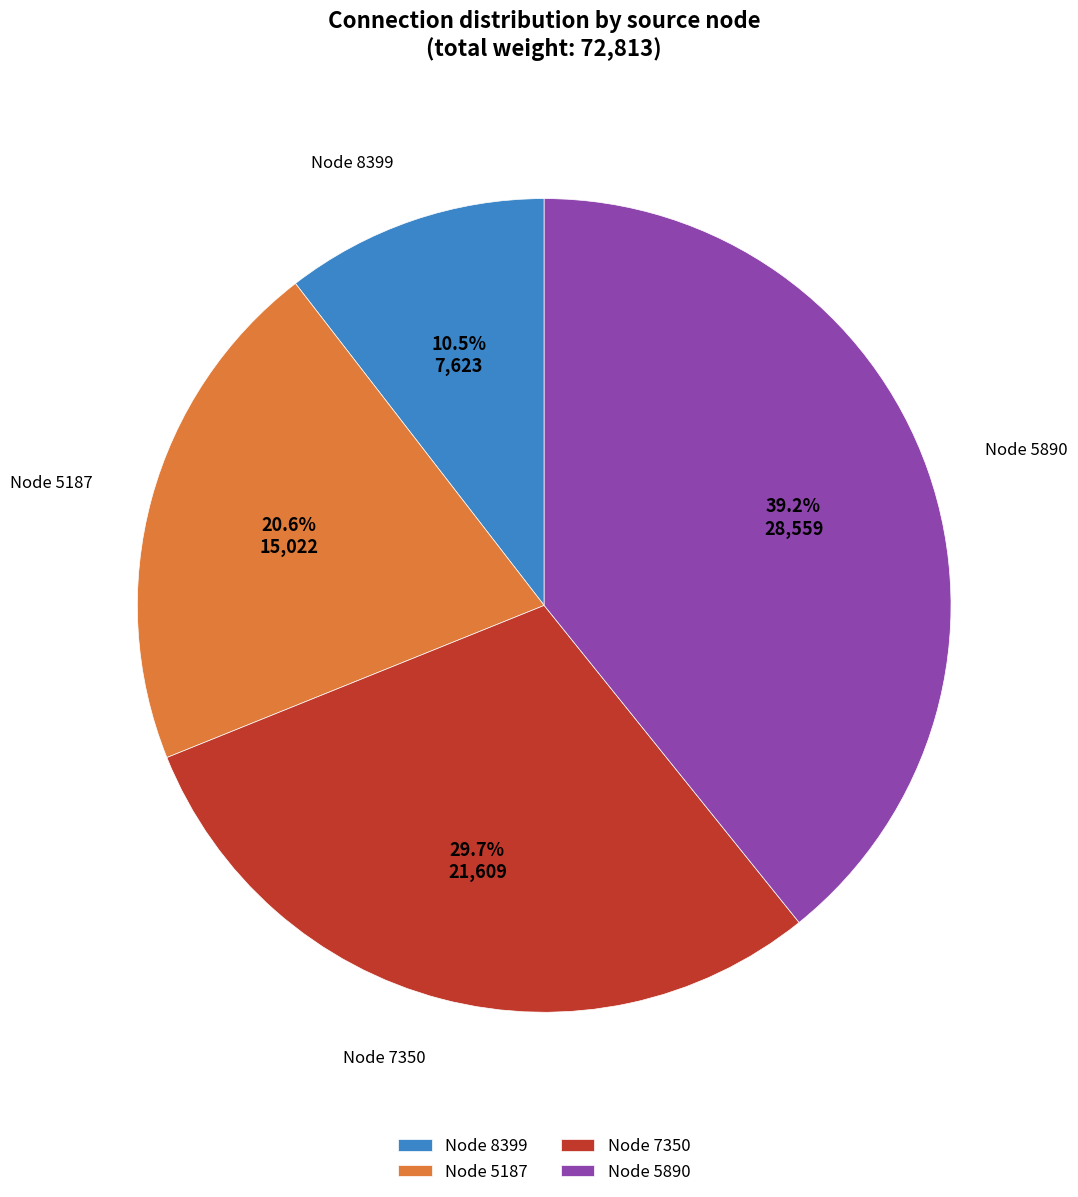

Rank the categories by value from lowest to highest.

Node 8399, Node 5187, Node 7350, Node 5890